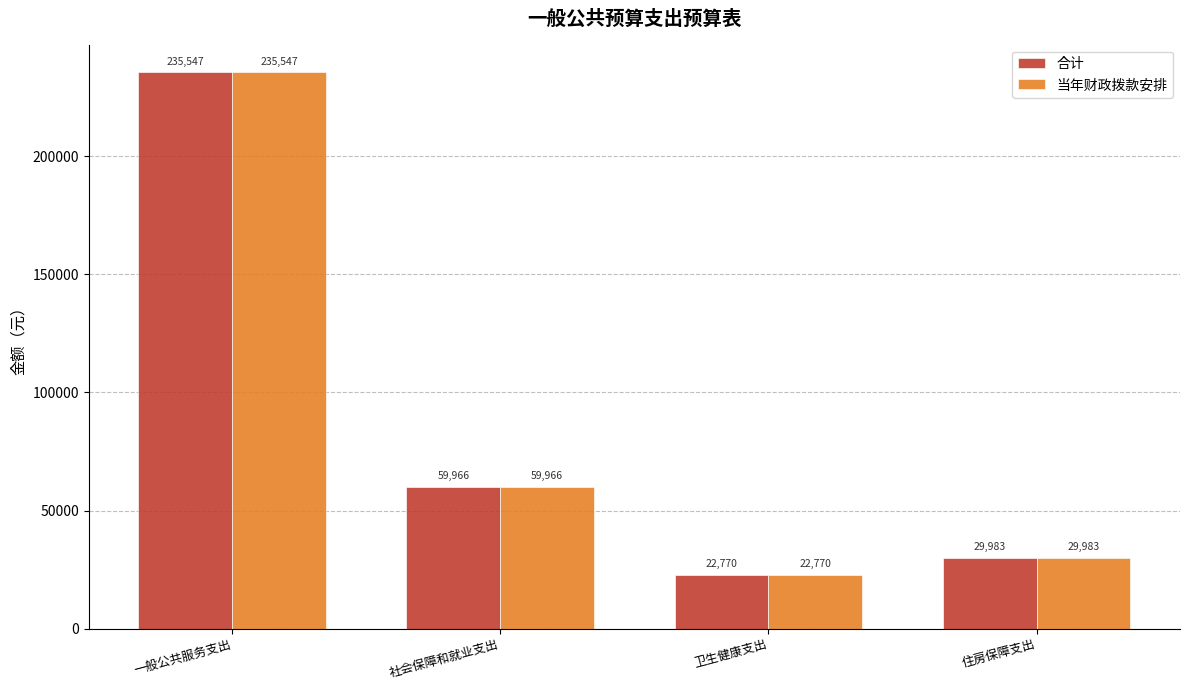

List the labels in order of 合计 value, largest first.

一般公共服务支出, 社会保障和就业支出, 住房保障支出, 卫生健康支出